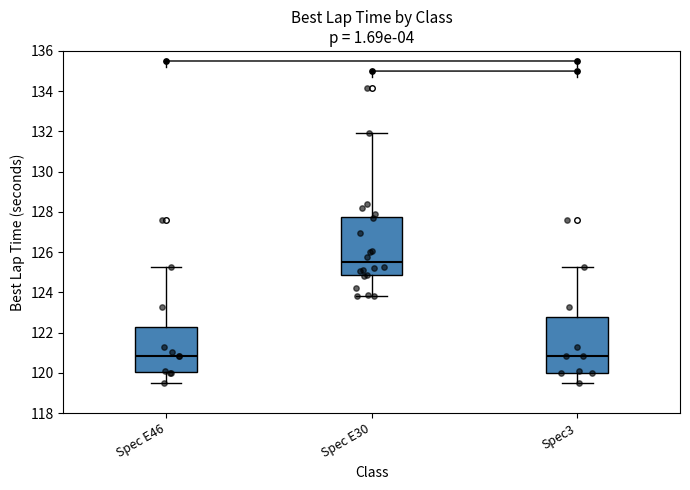

Reading left to right, read every box against the y-axis: the position of its median line, the range the box covers, and the ends of its whiskers. The values are not printed on the chart, so give them approximately, as read against the axis.

Spec E46: median 120.8, box 120.0 to 122.2, whiskers 119.4 to 125.2
Spec E30: median 125.6, box 124.8 to 127.8, whiskers 123.8 to 132.0
Spec3: median 120.8, box 120.0 to 122.8, whiskers 119.4 to 125.2